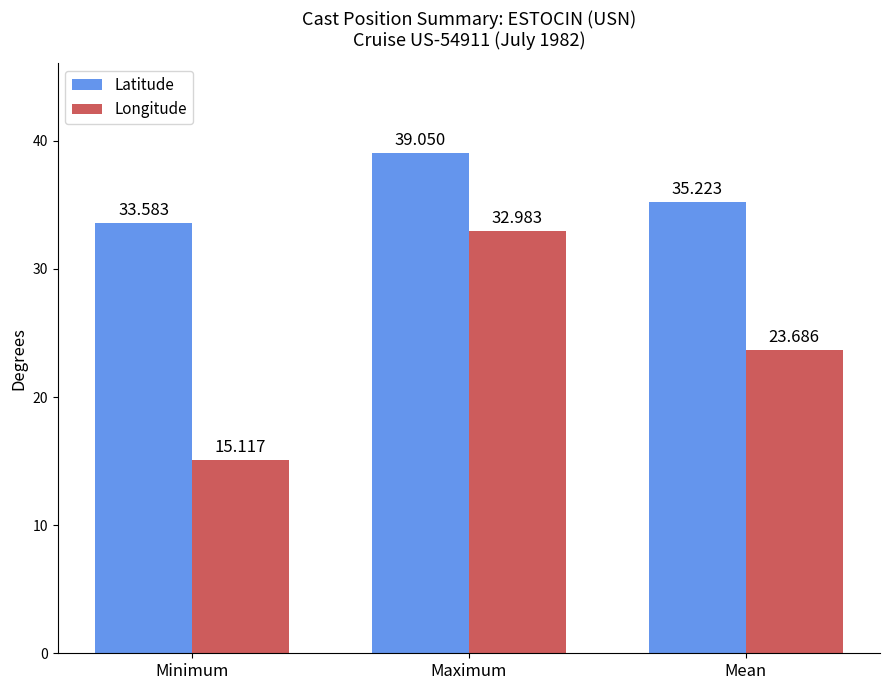

How many groups of bars are there?

3